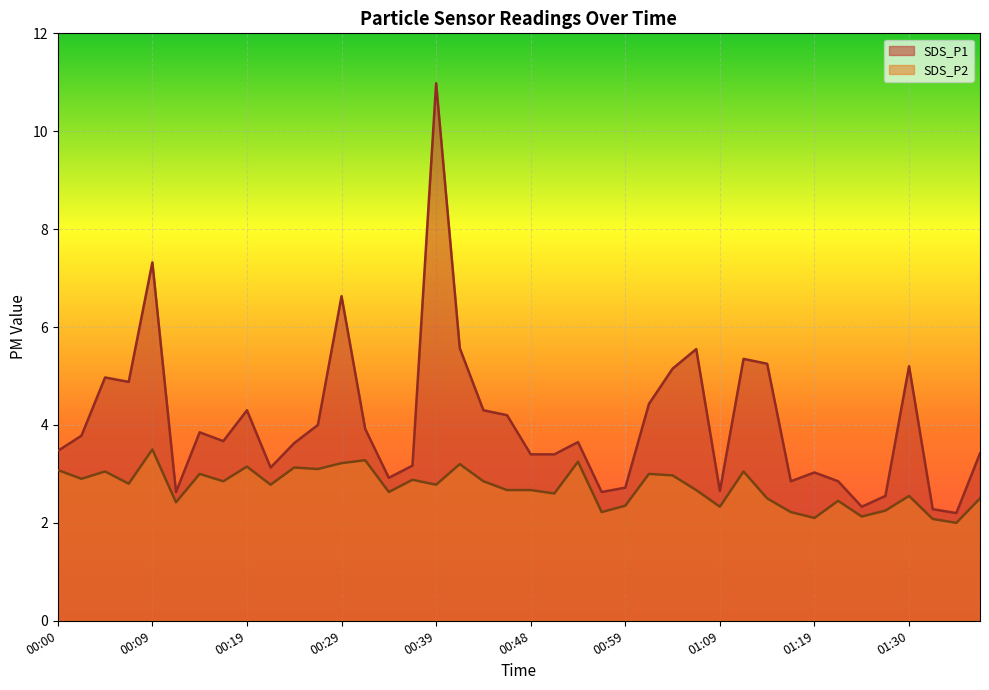

Where does the SDS_P1 series first go above 3?

00:00